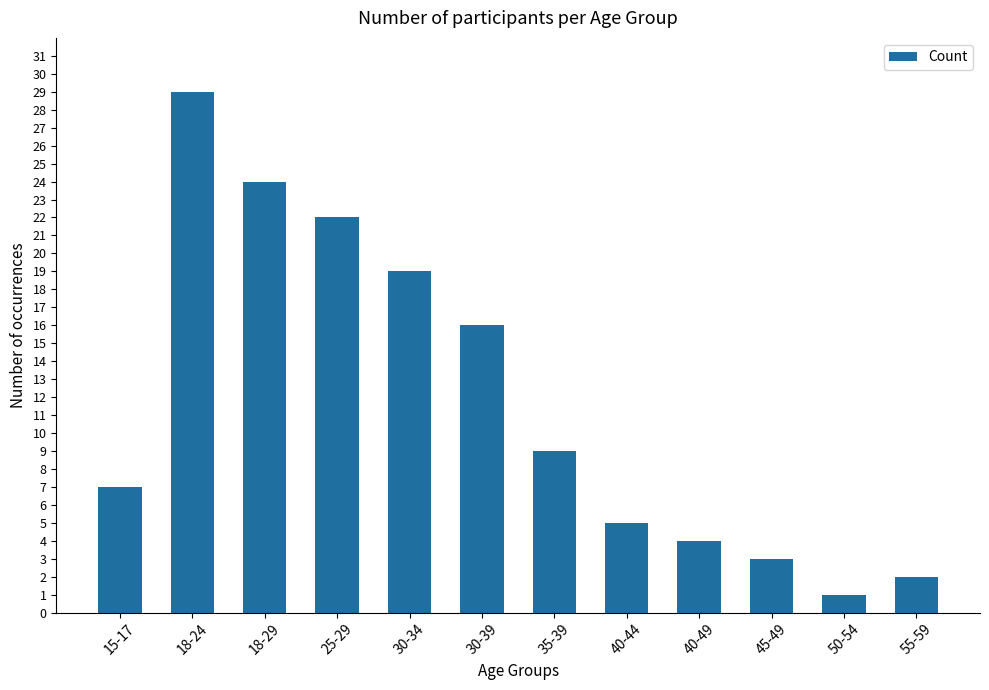

Is it true that the value at 25-29 is 38?

False